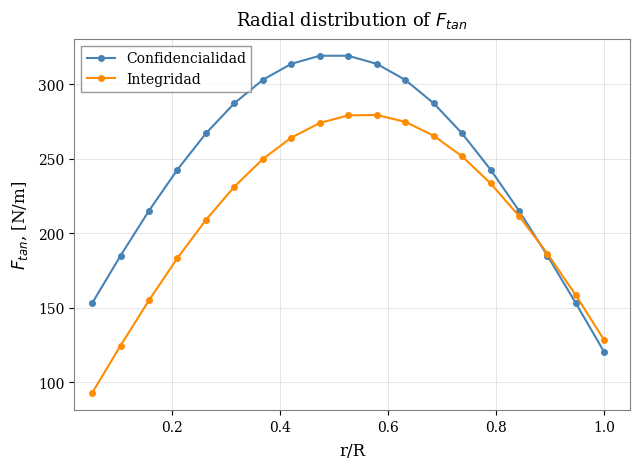

What is the smallest value displayed?

92.6